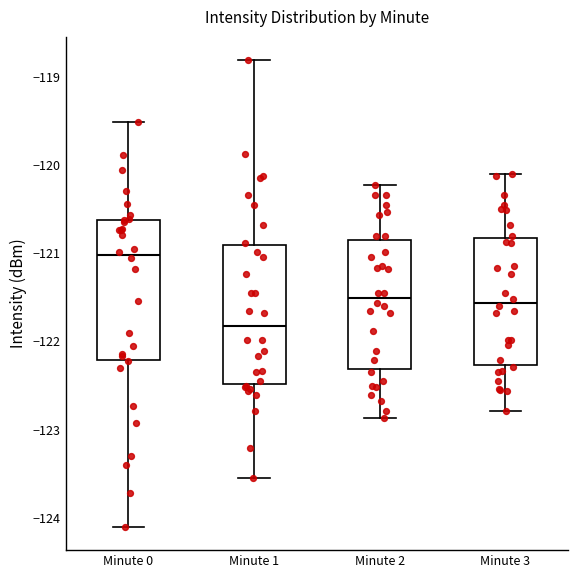

Reading left to right, read every box against the y-axis: the position of its median line, the range the box covers, and the ends of its whiskers. The values are not printed on the chart, so give them approximately, as read against the axis.

Minute 0: median -121.0, box -122.2 to -120.6, whiskers -124.1 to -119.5
Minute 1: median -121.8, box -122.5 to -120.9, whiskers -123.6 to -118.8
Minute 2: median -121.5, box -122.3 to -120.9, whiskers -122.9 to -120.2
Minute 3: median -121.6, box -122.3 to -120.8, whiskers -122.8 to -120.1